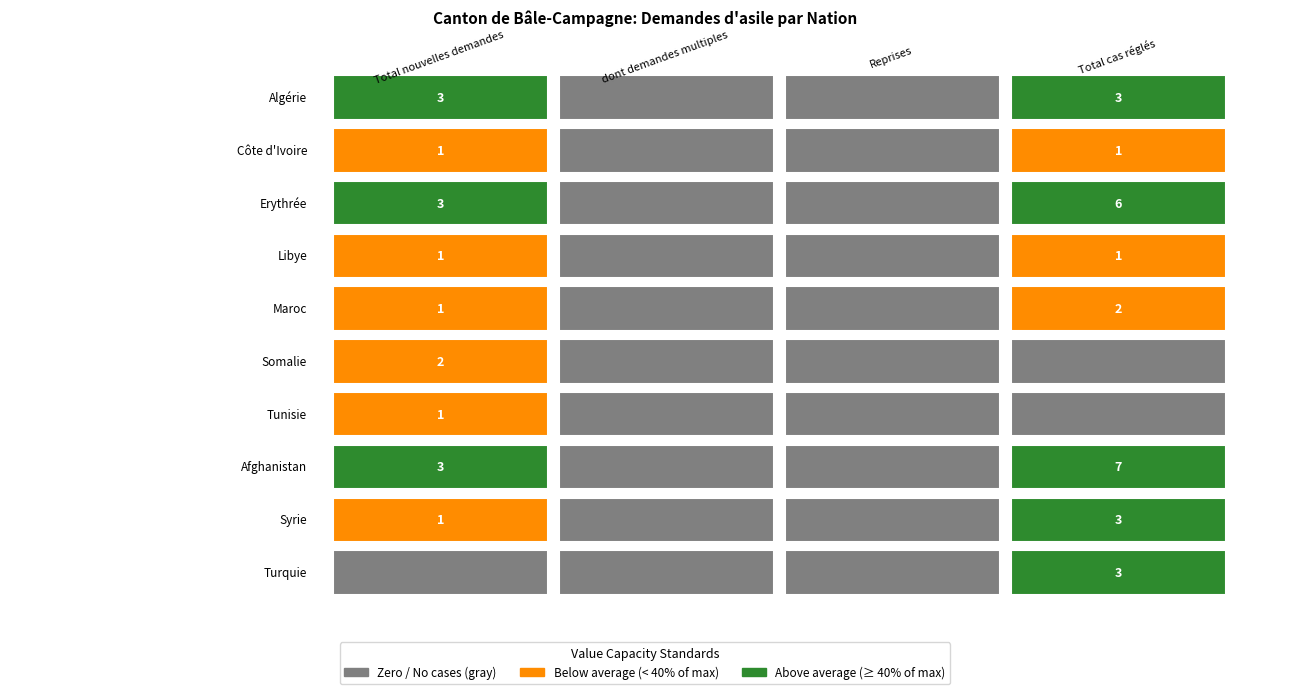

How many categories are shown in the chart?

4